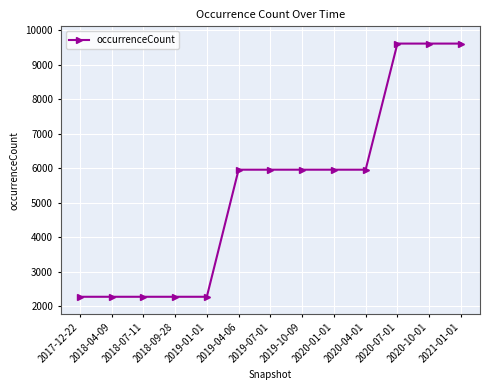

What is the smallest value displayed?

2272